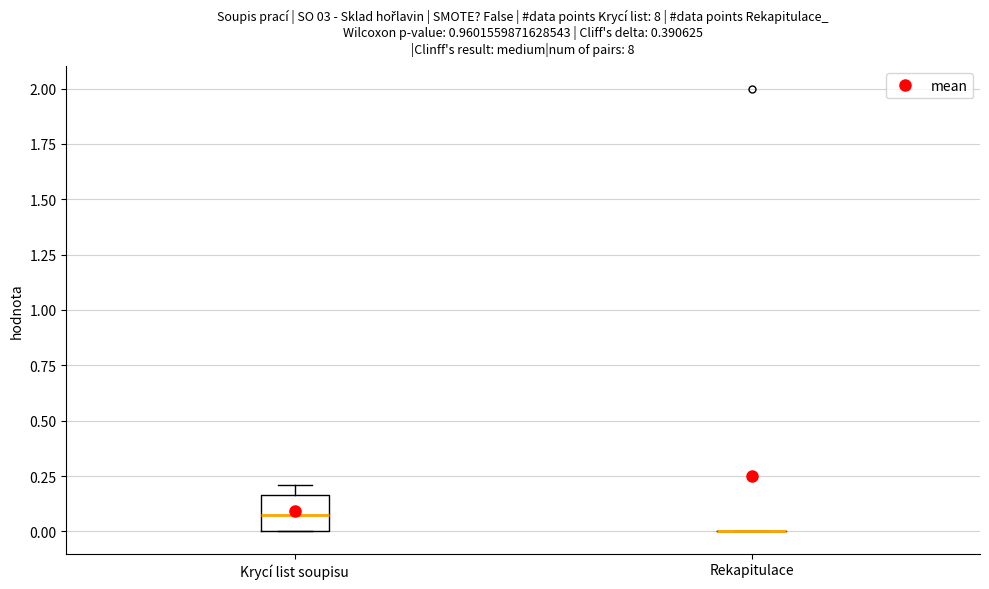

Reading left to right, read every box against the y-axis: the position of its median line, the range the box covers, and the ends of its whiskers. The values are not printed on the chart, so give them approximately, as read against the axis.

Krycí list soupisu: median 0.10, box 0.00 to 0.15, whiskers 0.00 to 0.20
Rekapitulace: box collapsed to a line at 0.00, whiskers 0.00 to 0.00